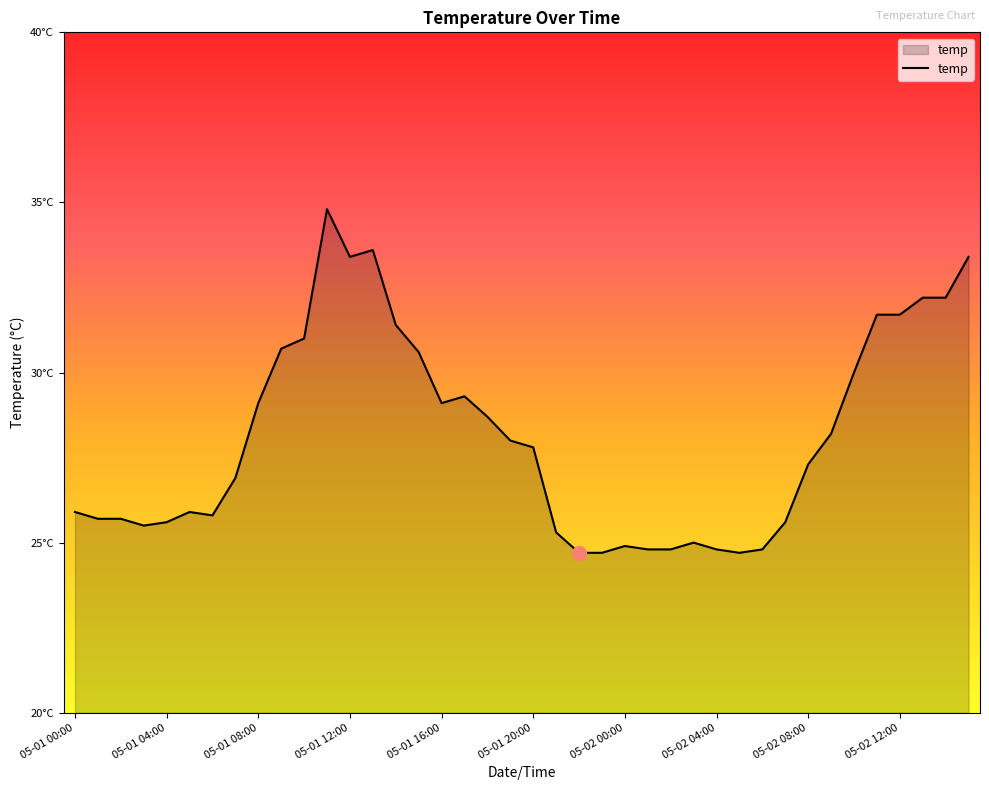

Is this an area chart (filled region under the line)?

Yes